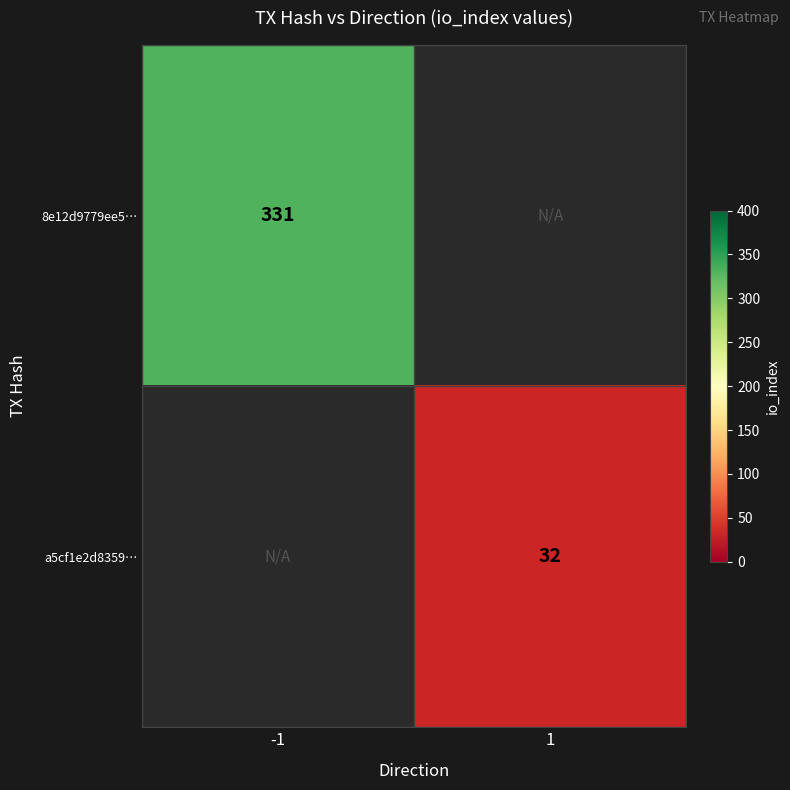

True or false: a5cf1e2d8359… has a value of 32 at 1.

True